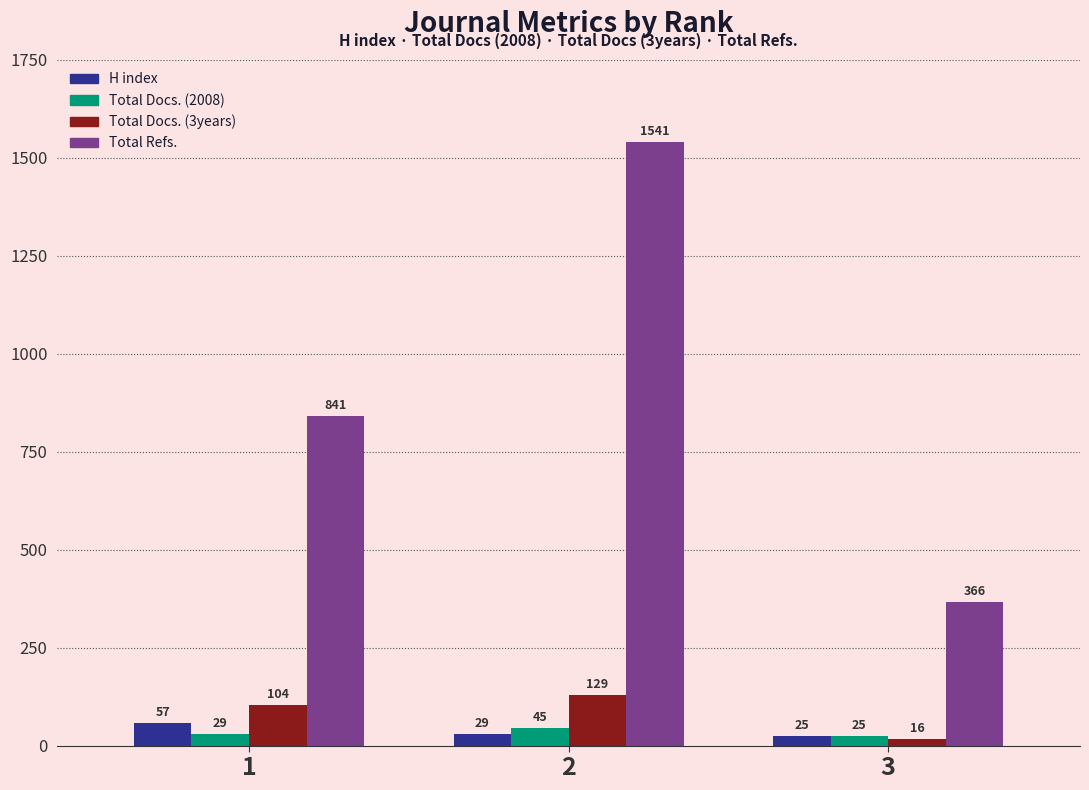

Reading left to right, extract all data points from this chart.

H index: 57	29	25
Total Docs. (2008): 29	45	25
Total Docs. (3years): 104	129	16
Total Refs.: 841	1541	366